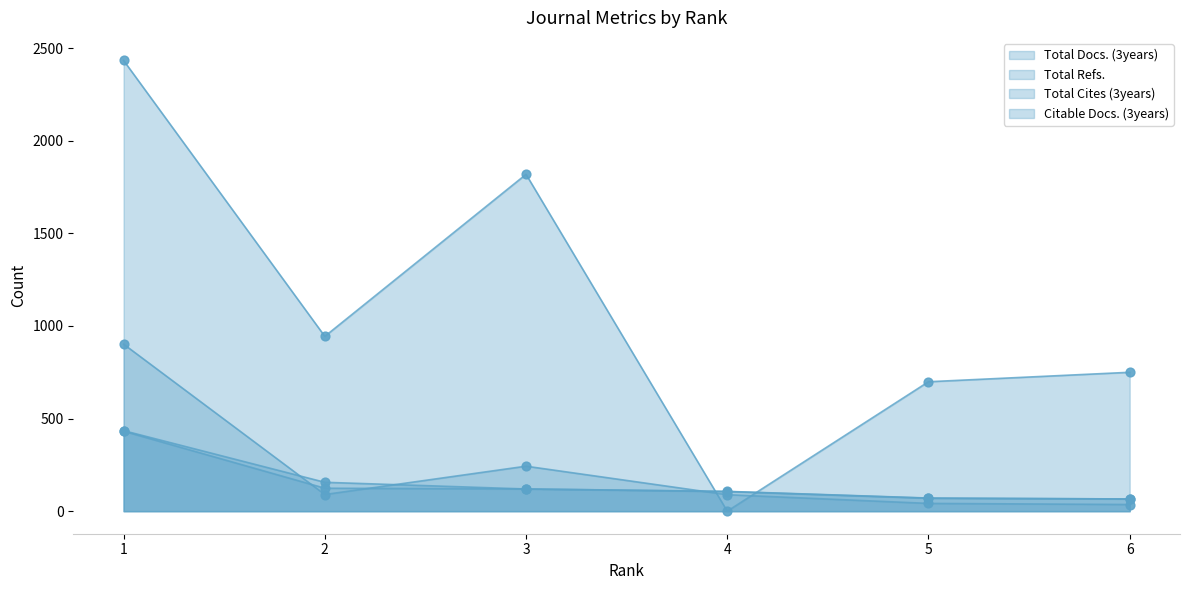

Which series has the largest total across all categories?

Total Refs.